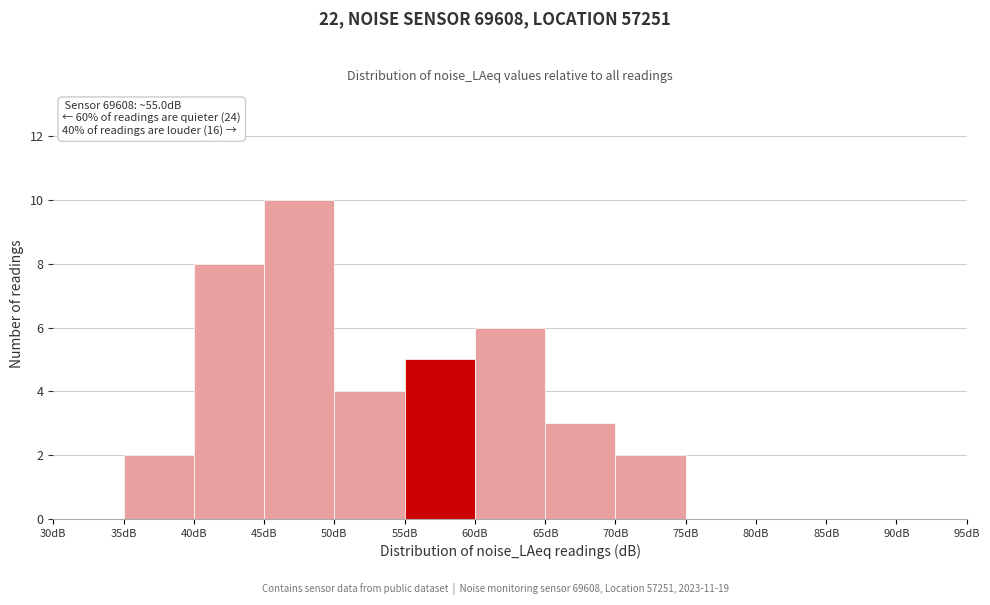

Which range on the x-axis has the tallest bar?

45 to 50